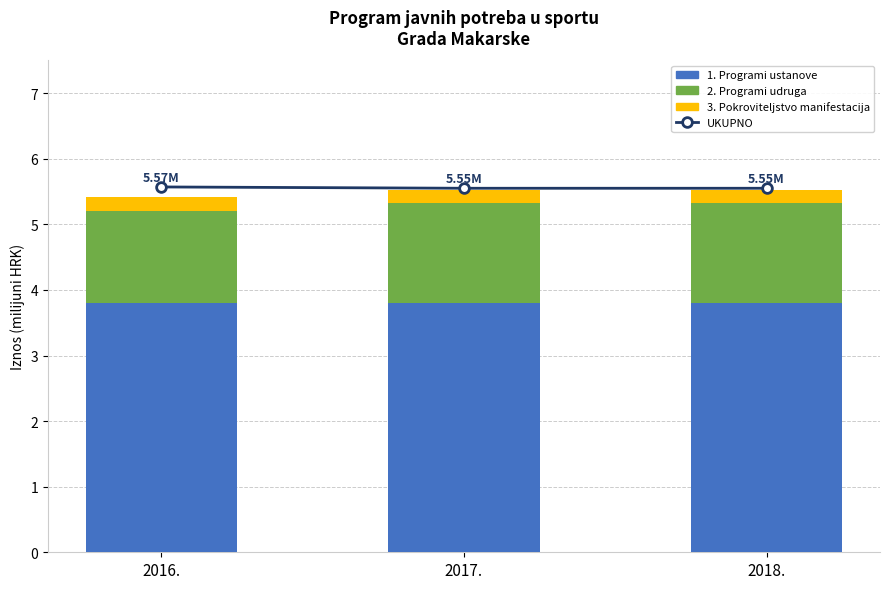

How many groups of bars are there?

3